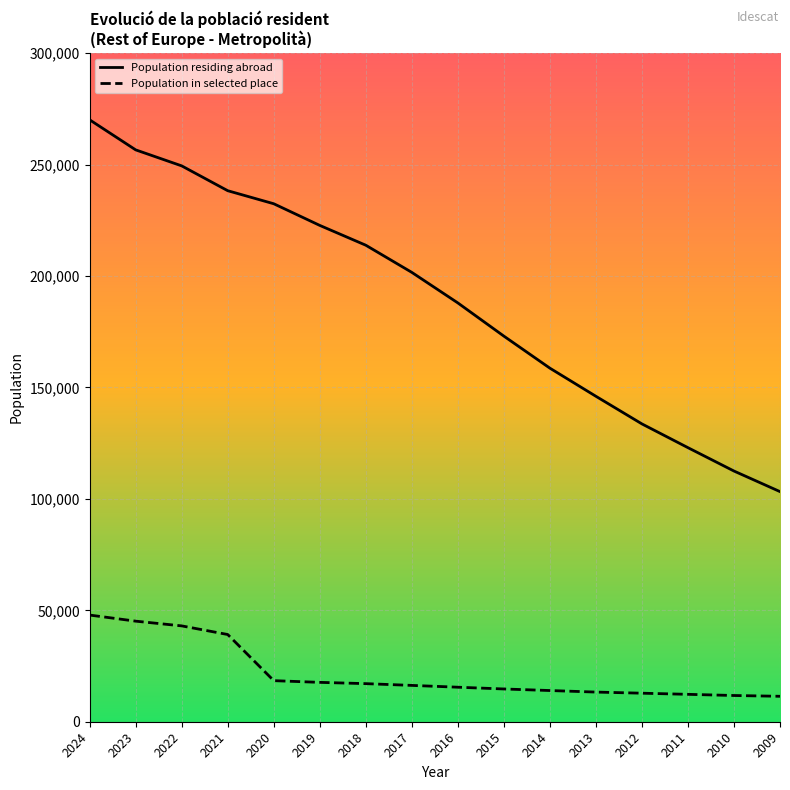

Between 2018 and 2013, which series saw the biggest shift?

Population residing abroad